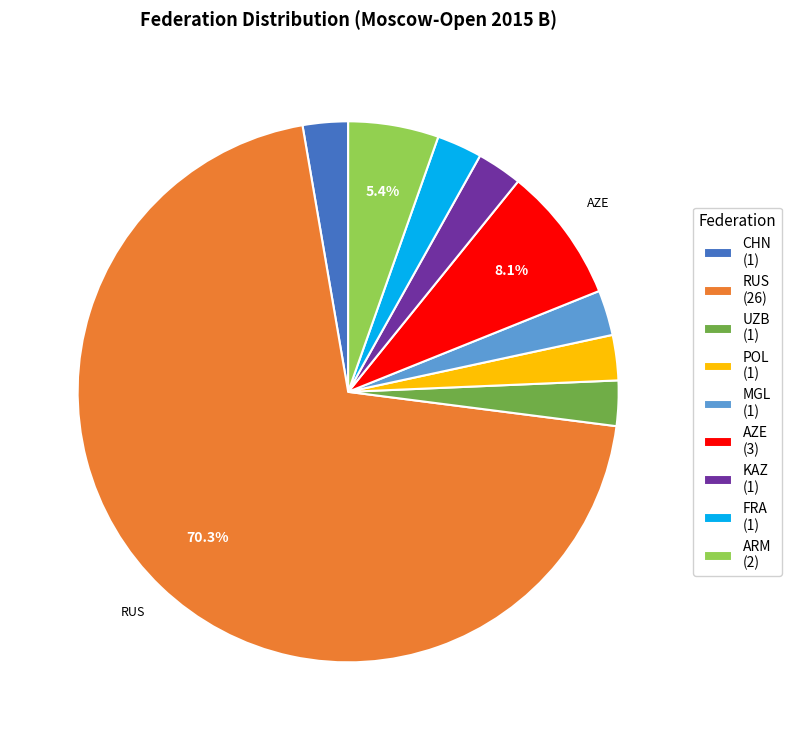

To the nearest percent, what percentage of the pie is ARM?

5%